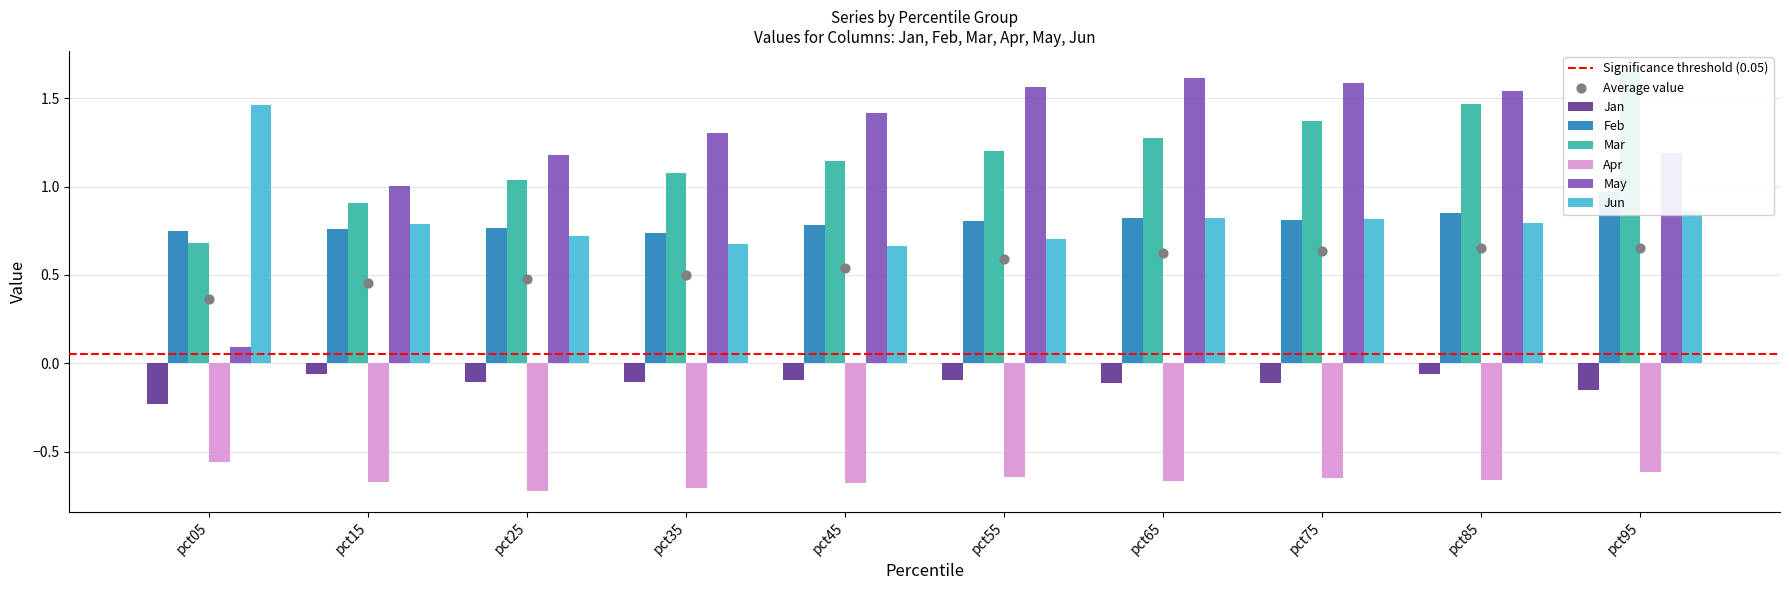

What are all the series names shown in the legend?

Jan, Feb, Mar, Apr, May, Jun